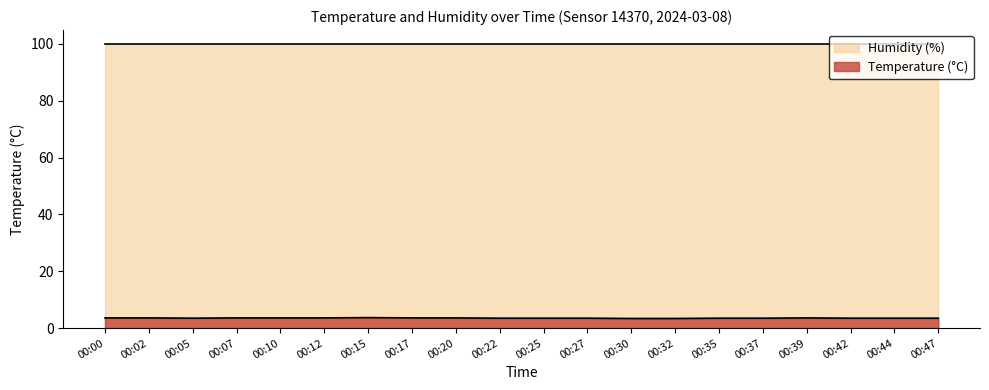

What is the difference between the maximum and minimum values?

0.3